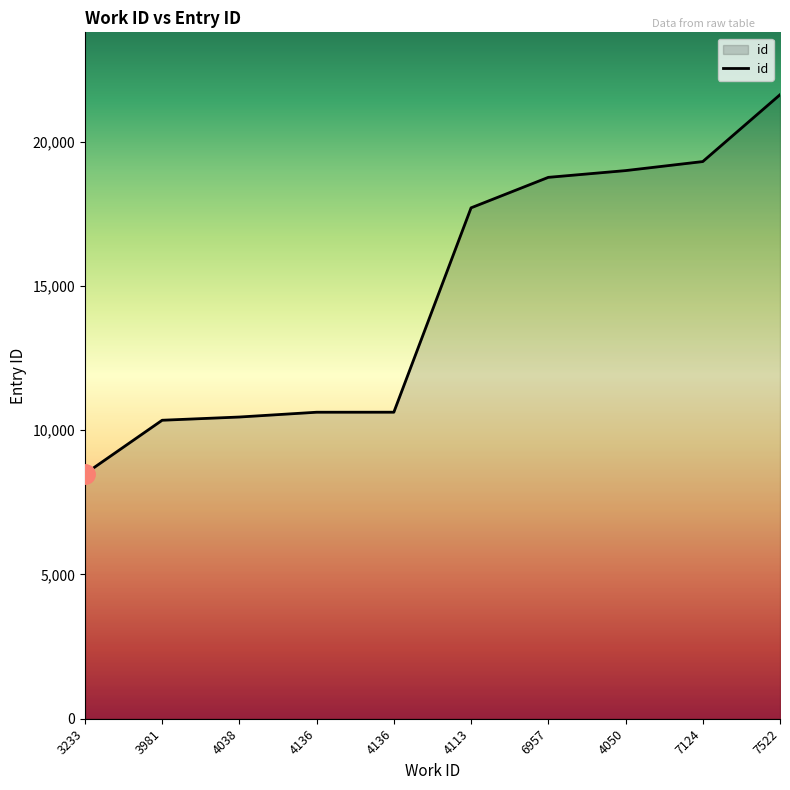

What value does the data have at 4050, to the nearest 100?

19000